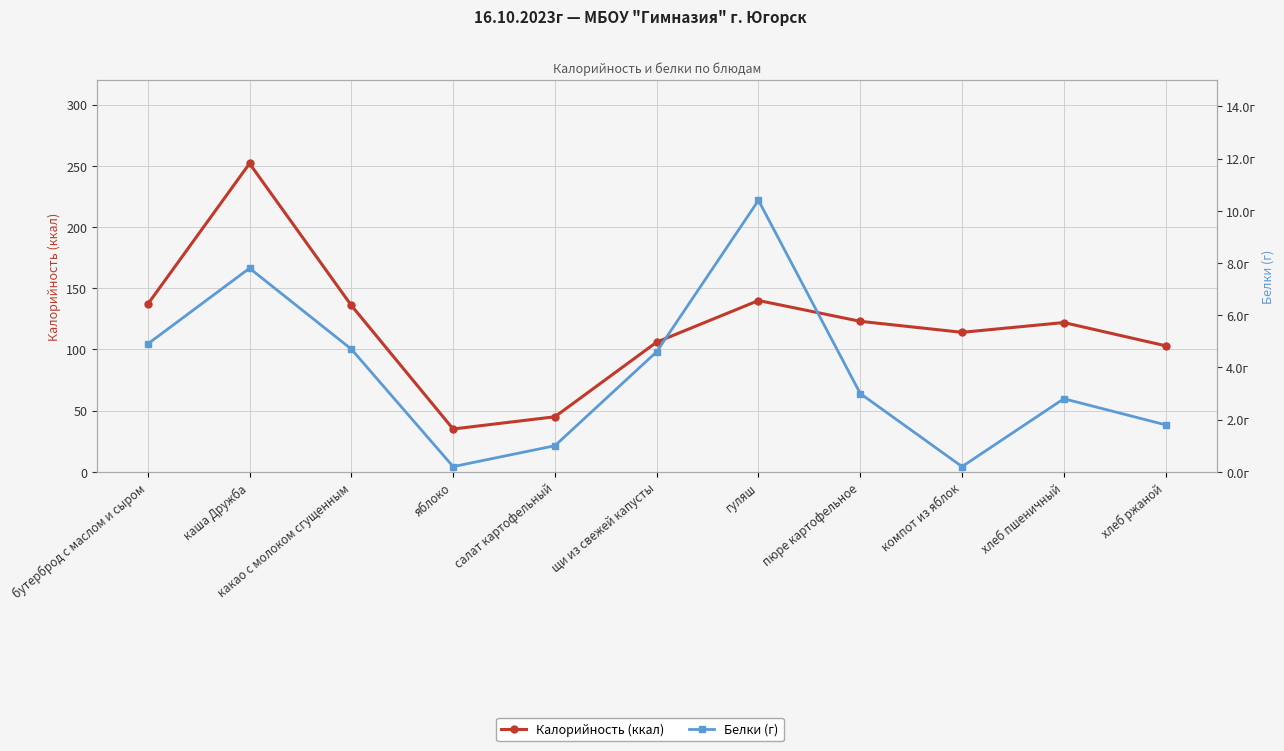

What is the average value of the Белки (г) series?

3.8